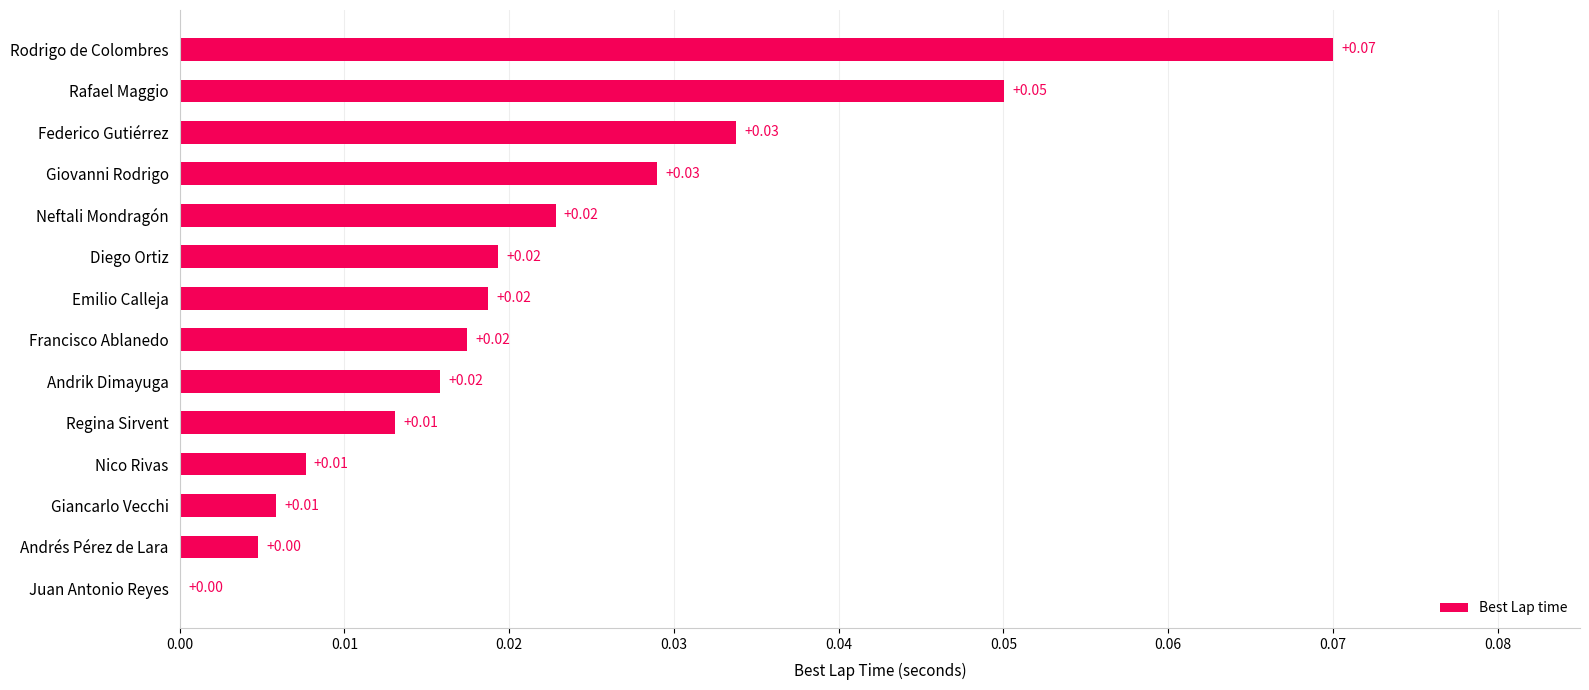

What is the sum of all values?

0.3